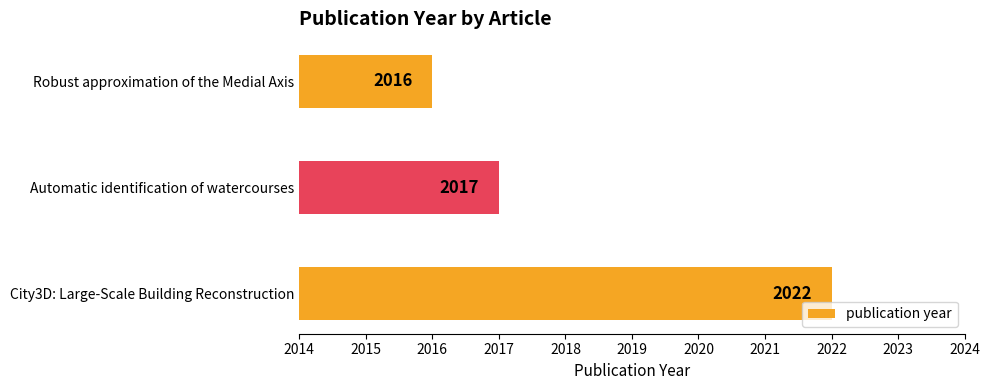

What is the greatest value displayed?

2022